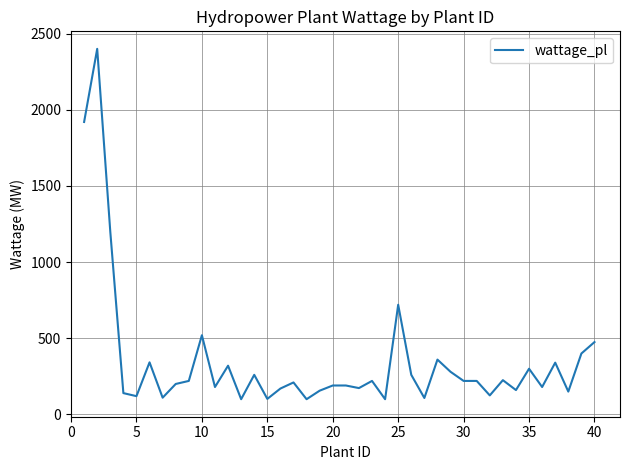

What is the maximum value shown in the chart?

2400